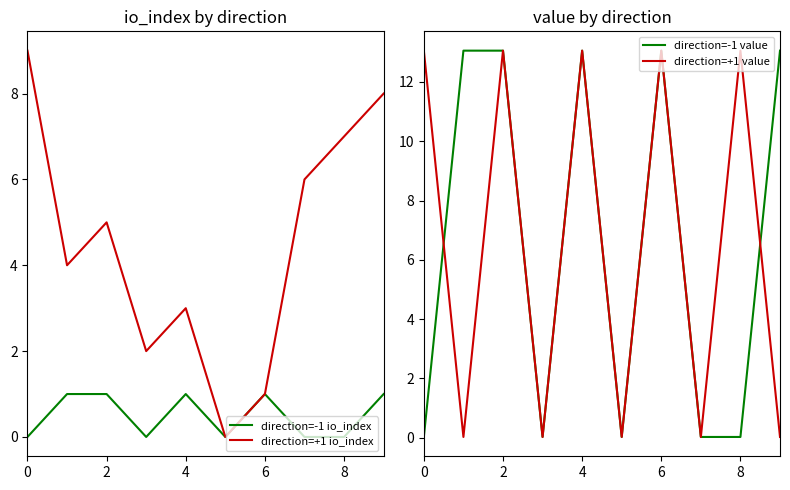

Count the direction=+1 io_index values in the range 2 to 7.

6